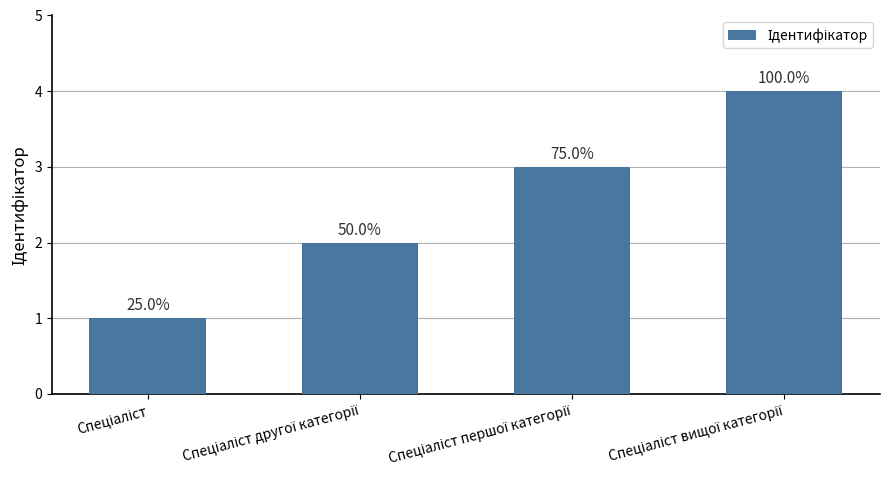

Which has a higher value, Спеціаліст другої категорії or Спеціаліст вищої категорії?

Спеціаліст вищої категорії